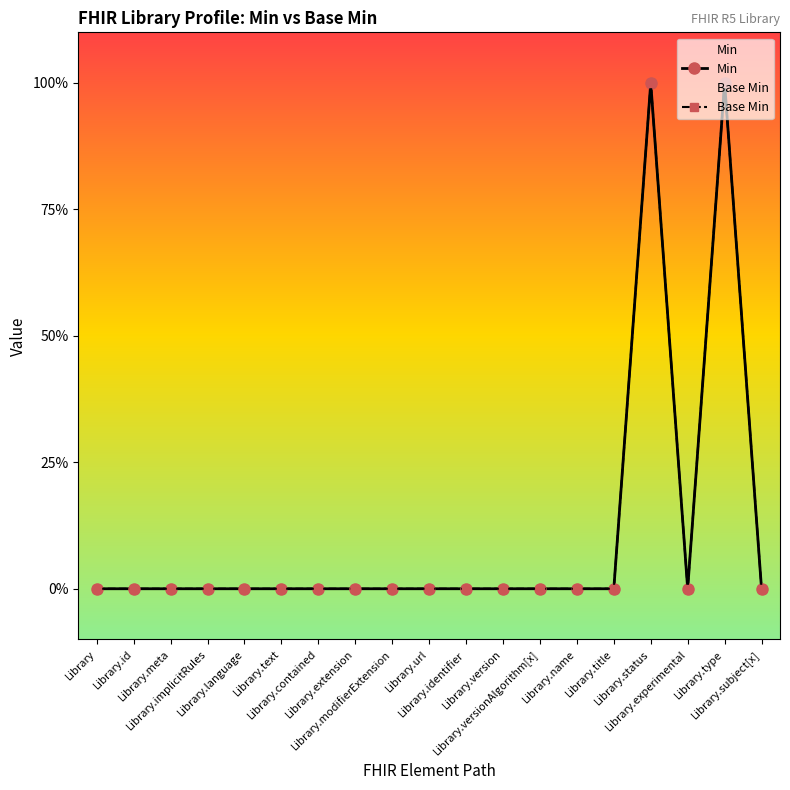

Count the Base Min values in the range 0 to 1.

19